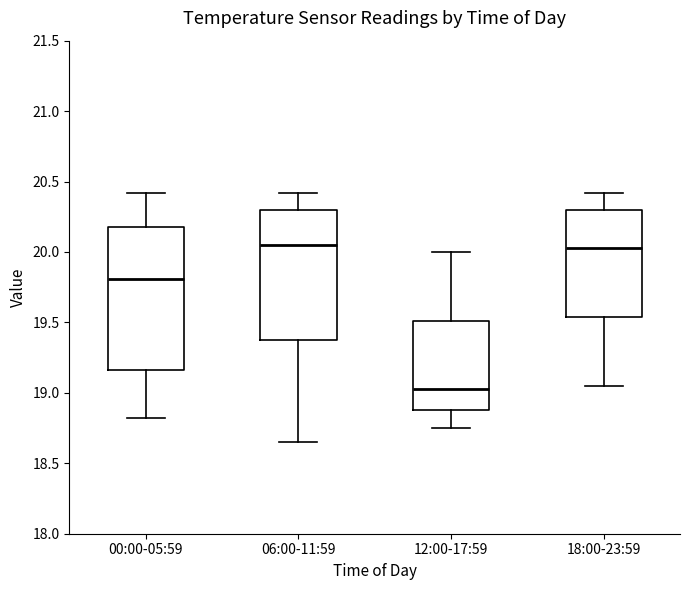

Which box's median line is the lowest?

12:00-17:59